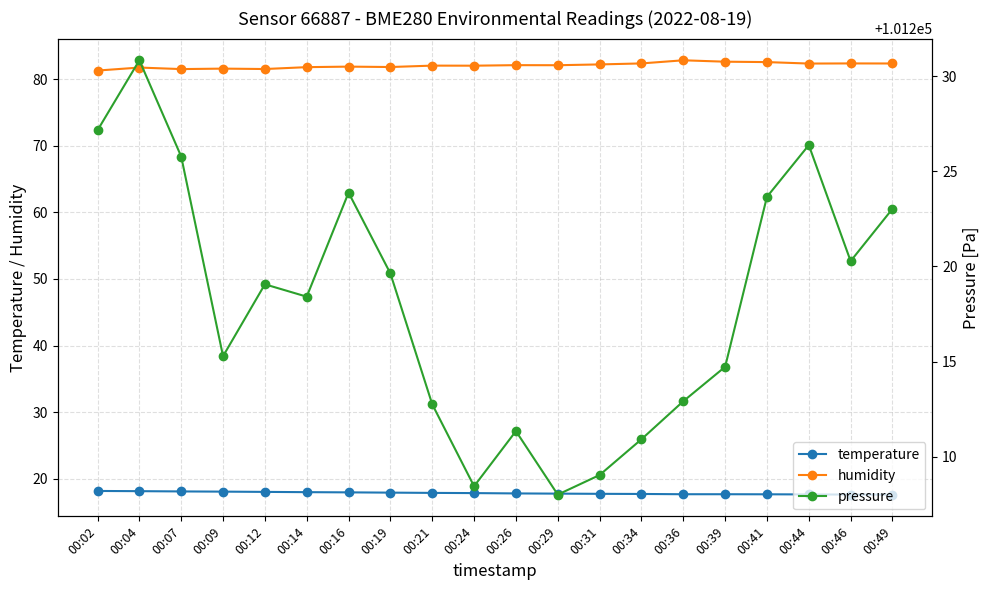

True or false: temperature and pressure intersect in this chart.

False